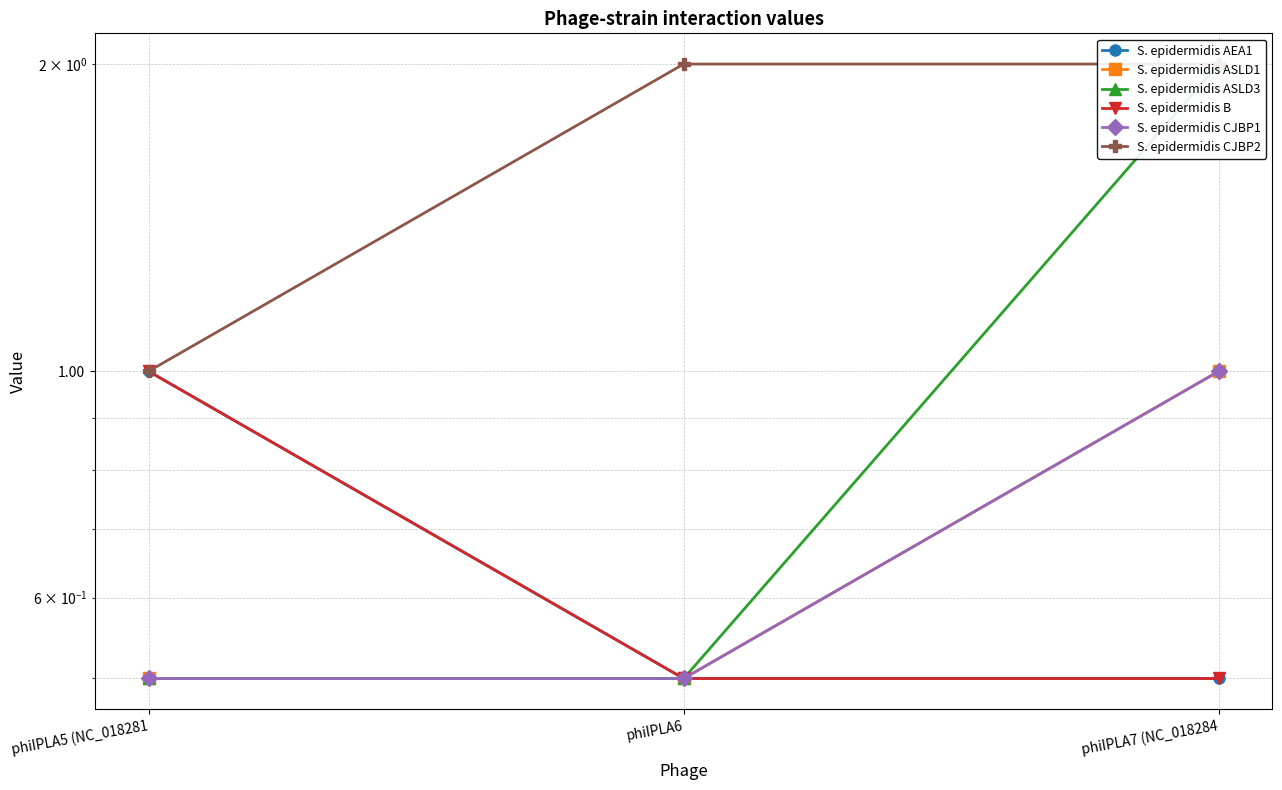

True or false: S. epidermidis CJBP2 has a value of 1.0 at phiIPLA5 (NC_018281.

True